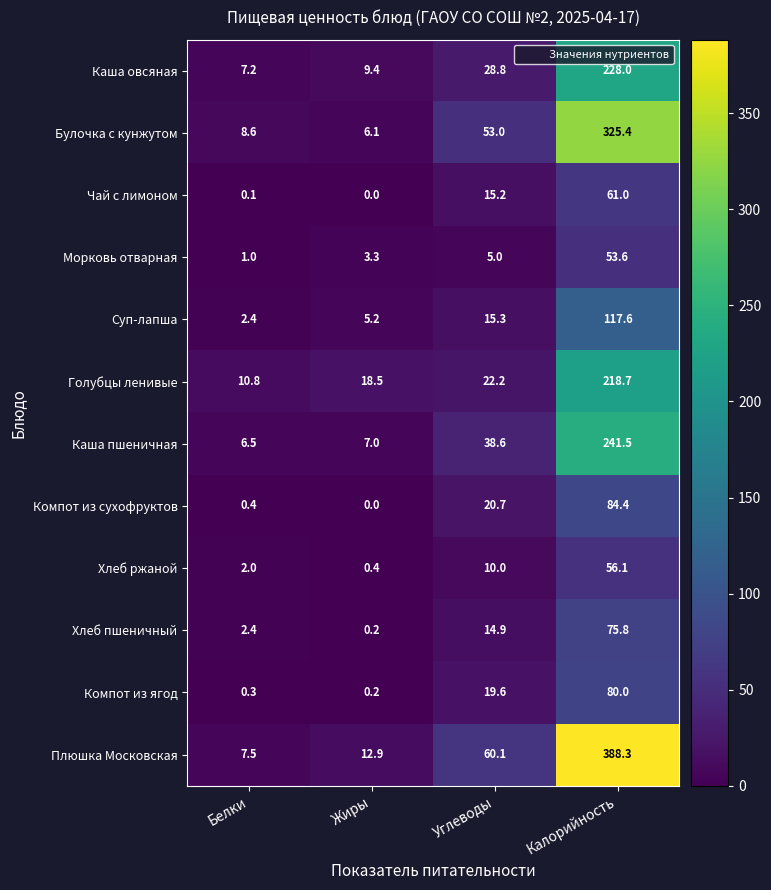

What is the maximum value shown in the chart?

388.3